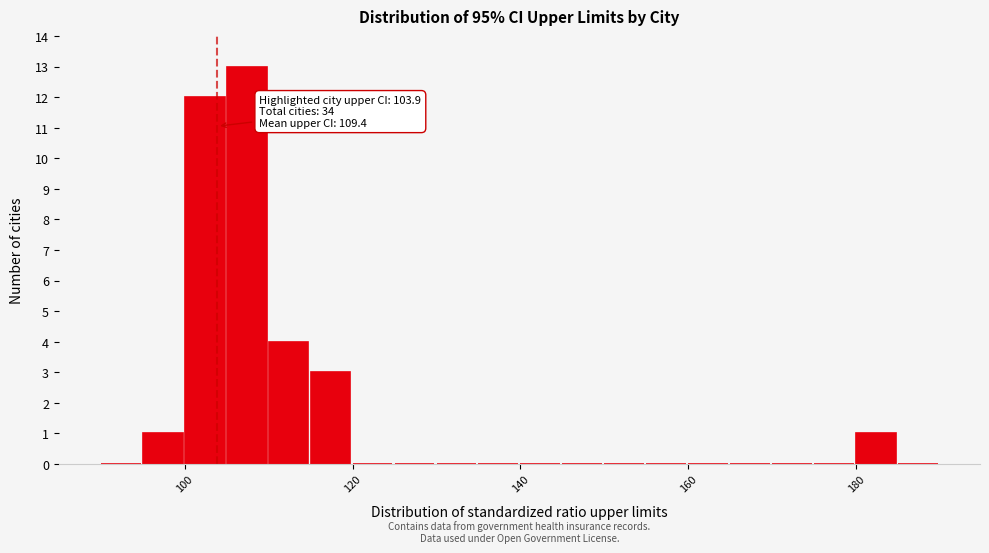

Around what value on the x-axis is the tallest bar? Give the approximate position of its centre, as read against the axis.

108